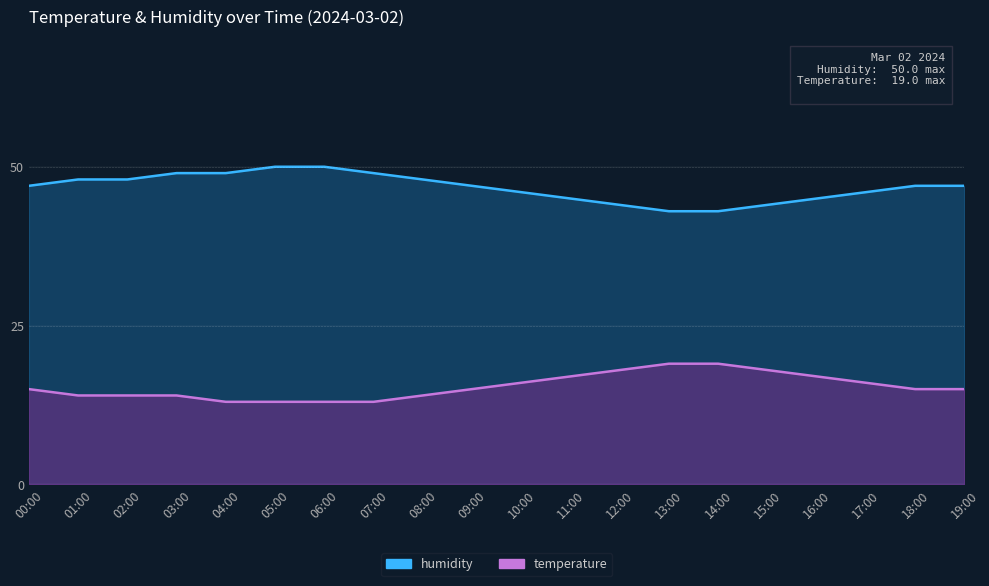

List the labels in order of humidity value, smallest first.

13:00, 14:00, 12:00, 15:00, 11:00, 16:00, 10:00, 17:00, 00:00, 09:00, 18:00, 19:00, 01:00, 02:00, 08:00, 03:00, 04:00, 07:00, 05:00, 06:00